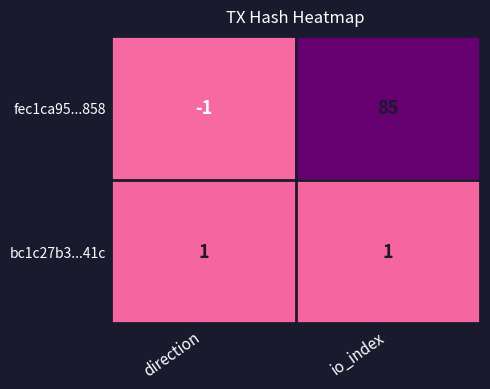

What is the average value of the fec1ca95...858 series?

42